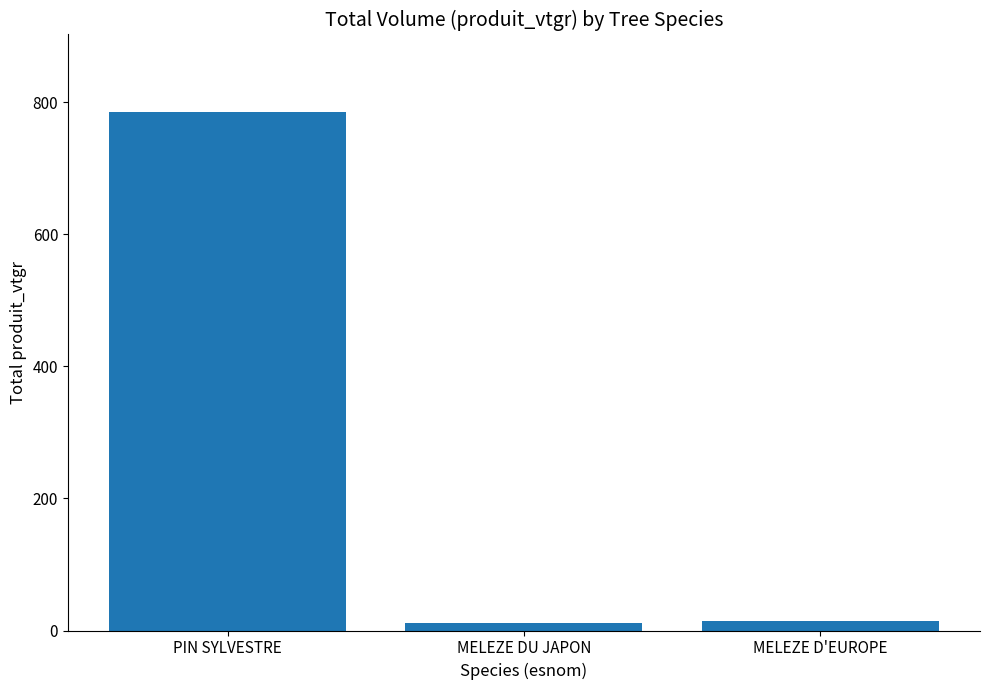

At which label is the value closest to 398?

MELEZE D'EUROPE